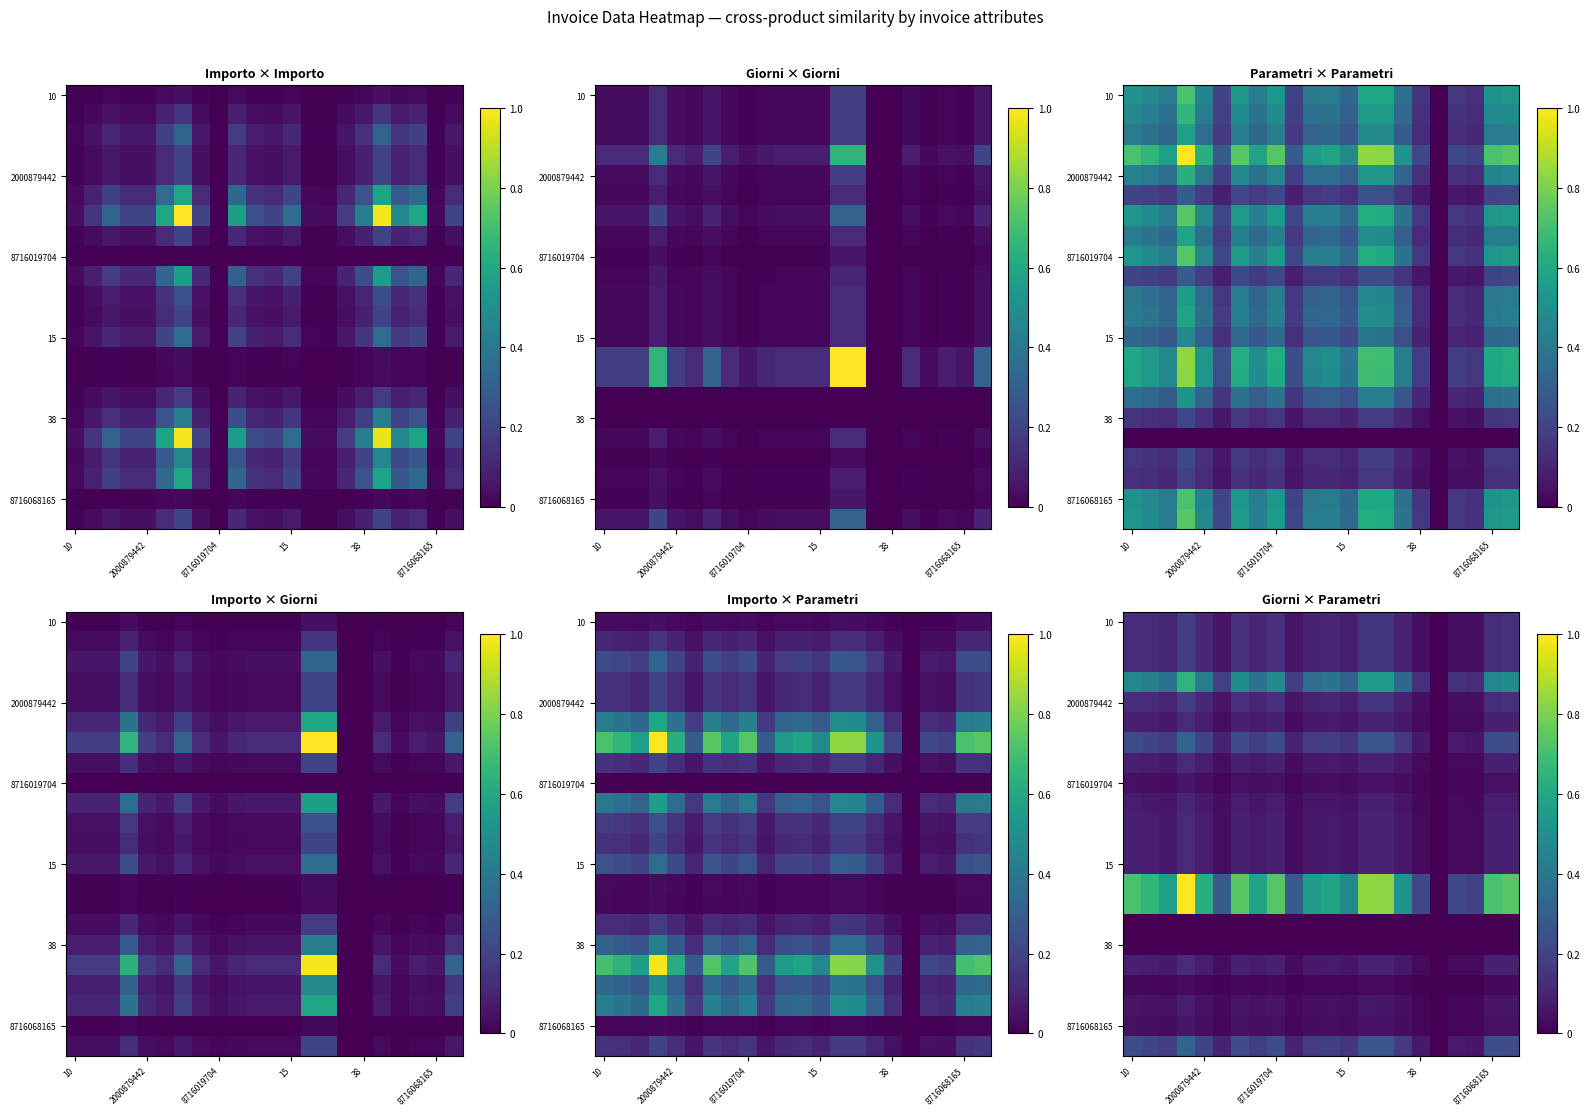

How many categories are shown in the chart?

22